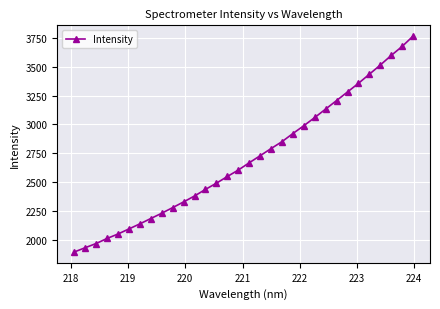

What is the average value?

2704.5